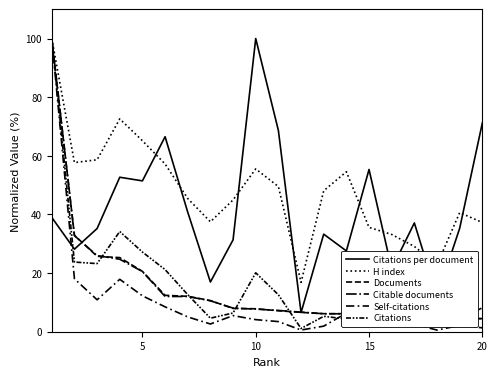

True or false: Citable documents and H index intersect in this chart.

False